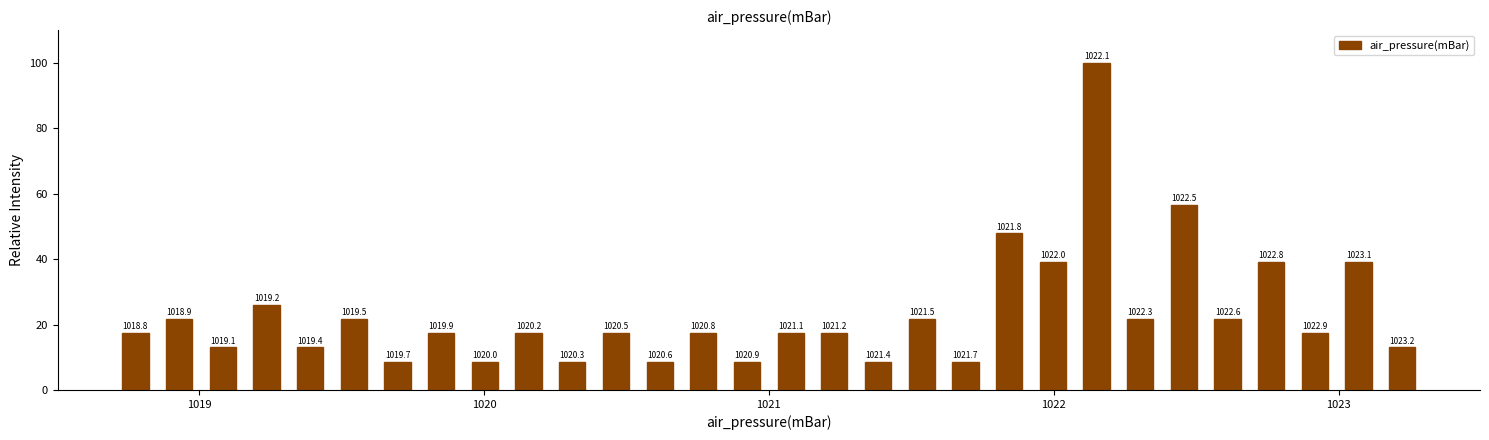

Read against the x-axis, roughly where is the centre of the tallest bar?

1022.2